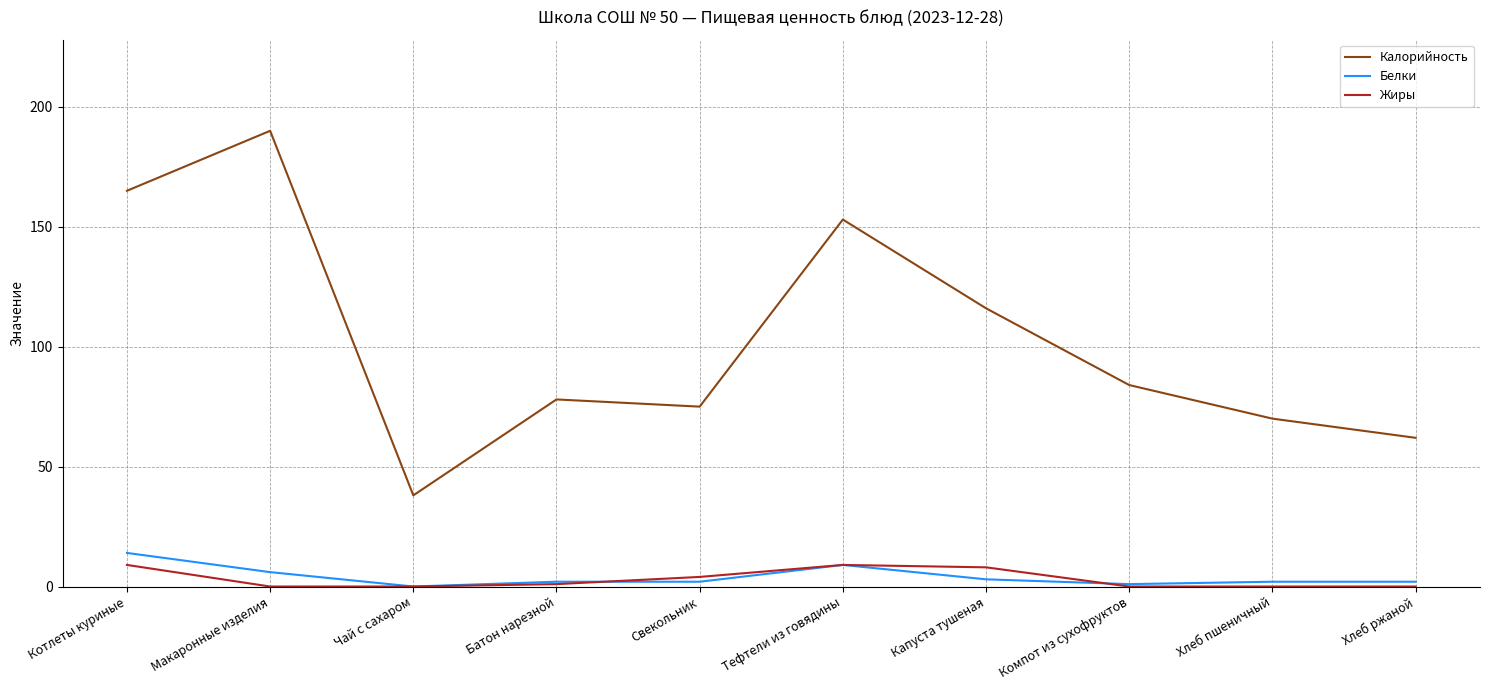

Is the value of Калорийность at Свекольник greater than the value of Жиры at Капуста тушеная?

Yes